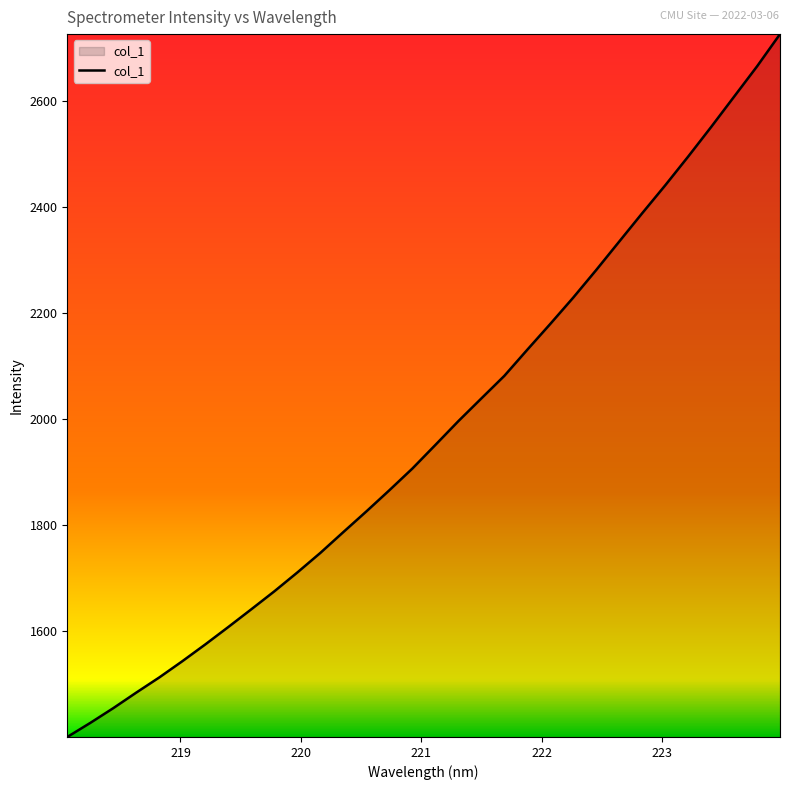

What is the greatest value displayed?

2726.2